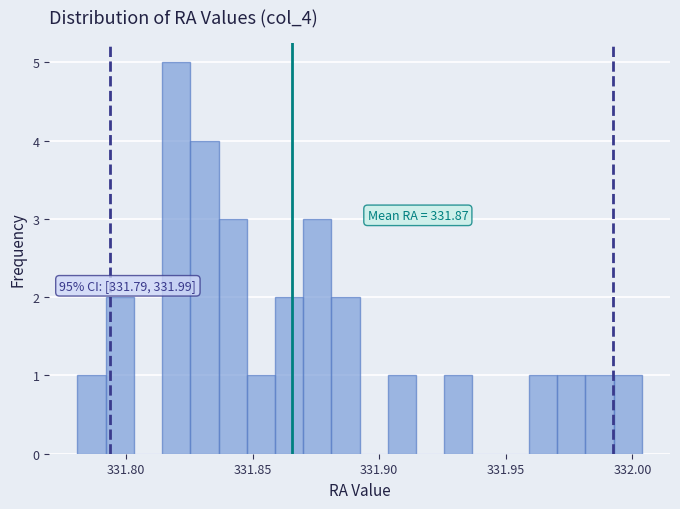

Around what value on the x-axis is the tallest bar? Give the approximate position of its centre, as read against the axis.

331.820